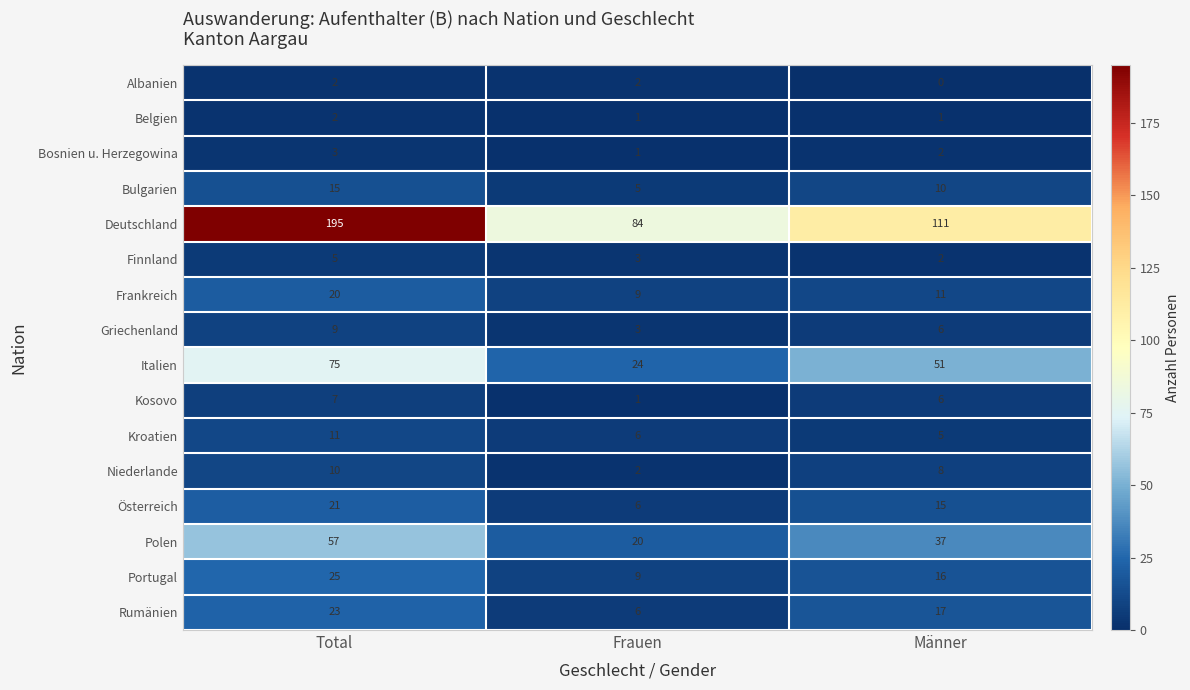

What is the sum of the Griechenland values at Männer and Total?

15